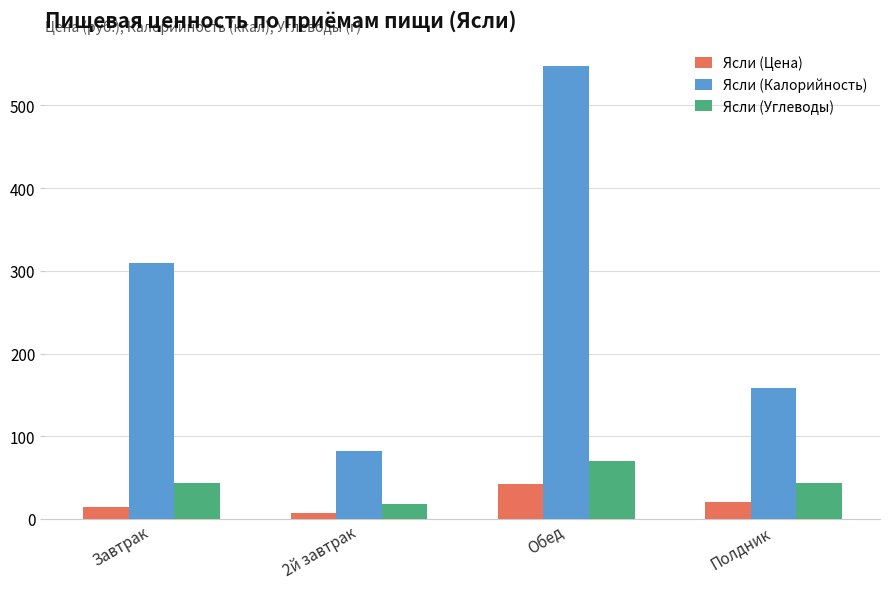

What is the sum of the Ясли (Калорийность) values at Обед and Полдник?

705.7